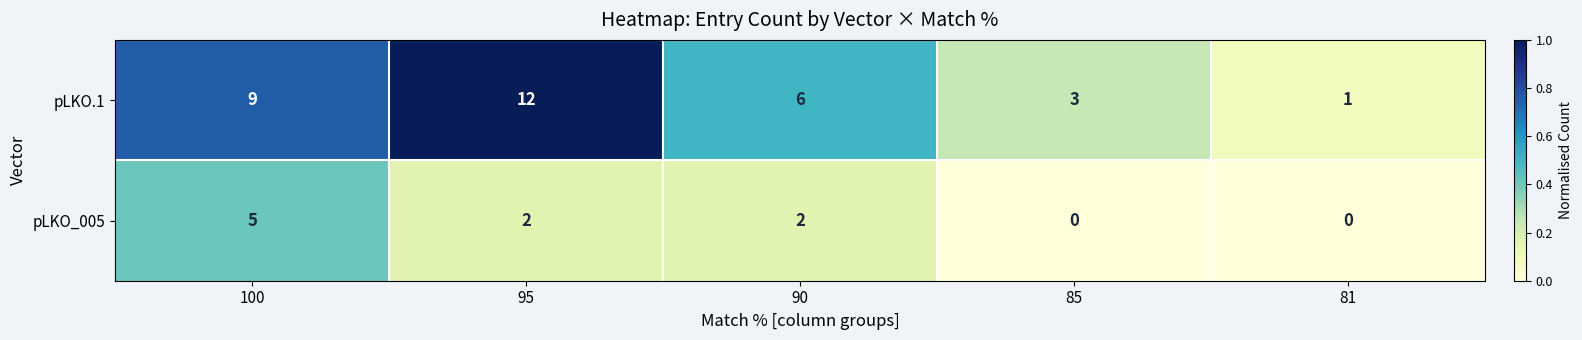

Rank the series at 95 from lowest to highest value.

pLKO_005, pLKO.1